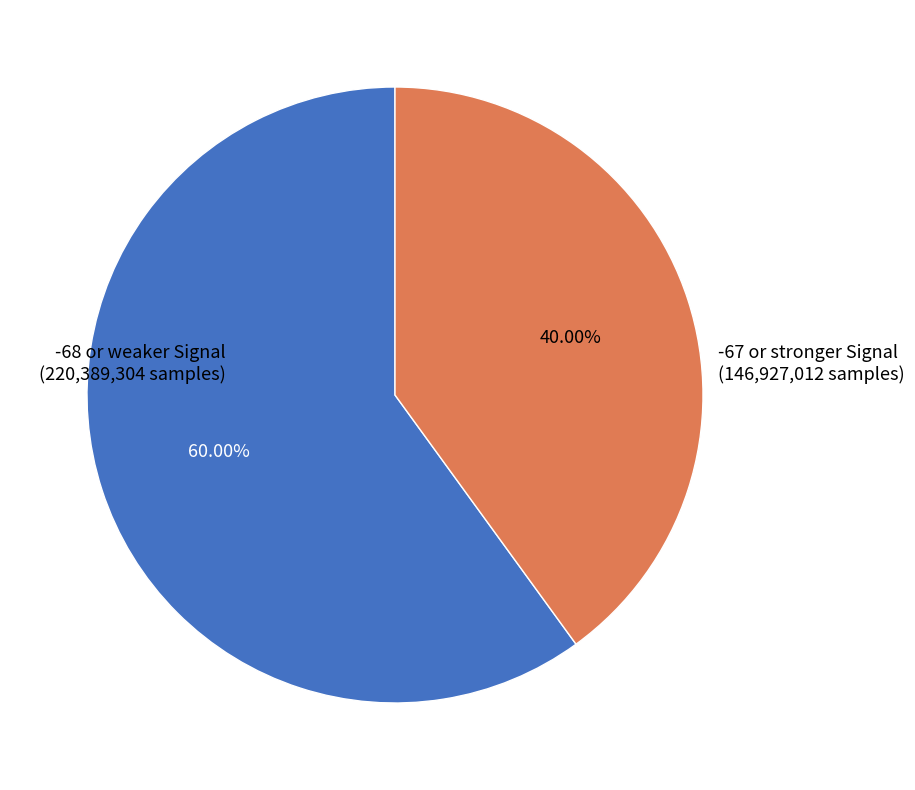

Is there any slice that represents more than half of the pie?

Yes